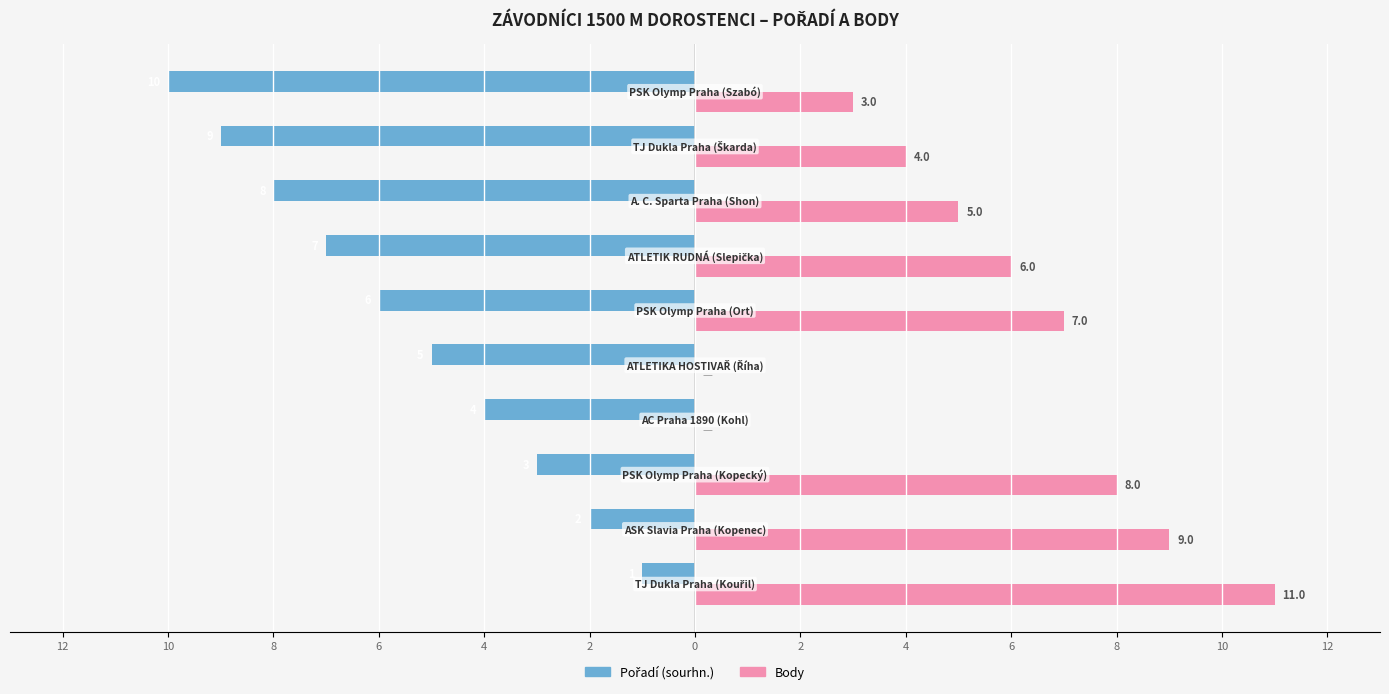

How many values in the Pořadí (sourhn.) series are below -5?

5